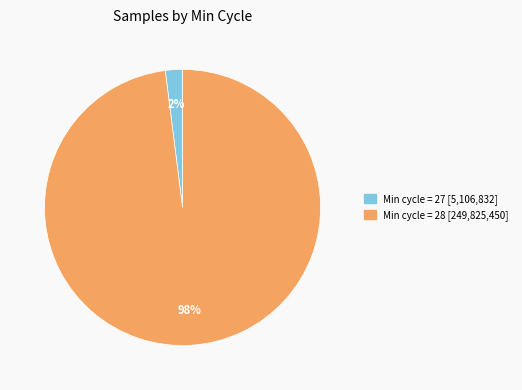

To the nearest percent, what is the difference between the largest and smallest slice percentages?

96%